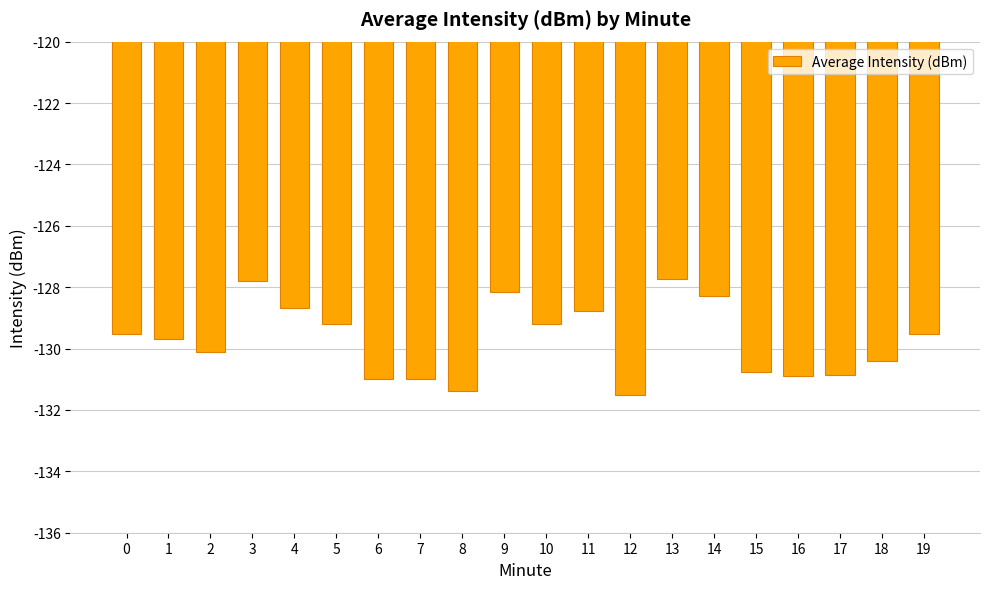

How many series are shown in this chart?

1